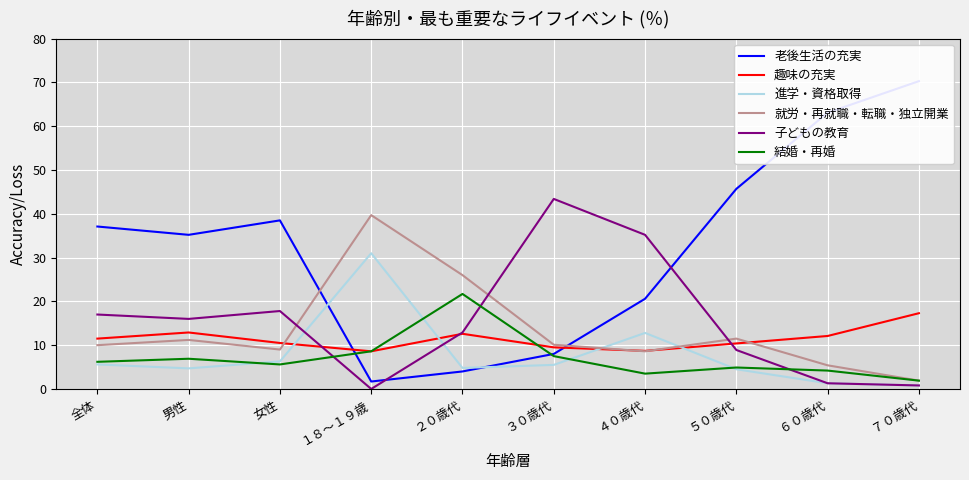

After their last crossing, which series has the higher values: 就労・再就職・転職・独立開業 or 趣味の充実?

趣味の充実